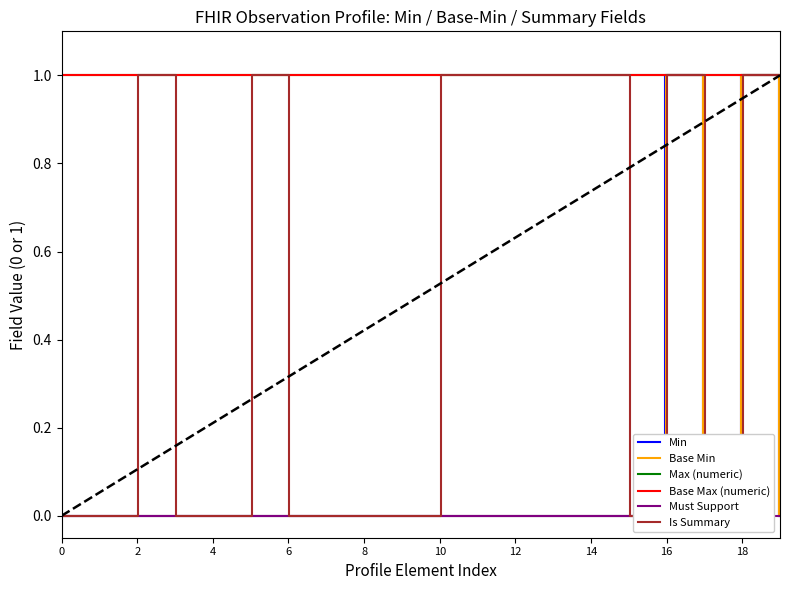

What is the maximum value shown in the chart?

1